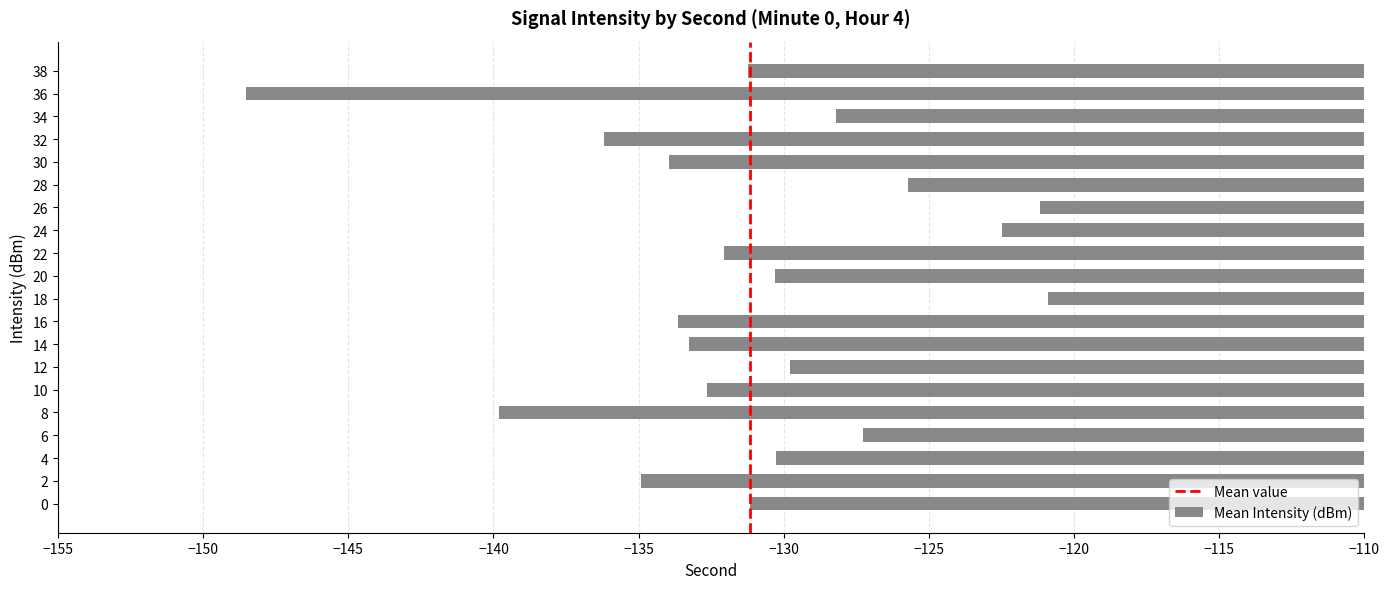

What is the minimum value shown in the chart?

-148.5